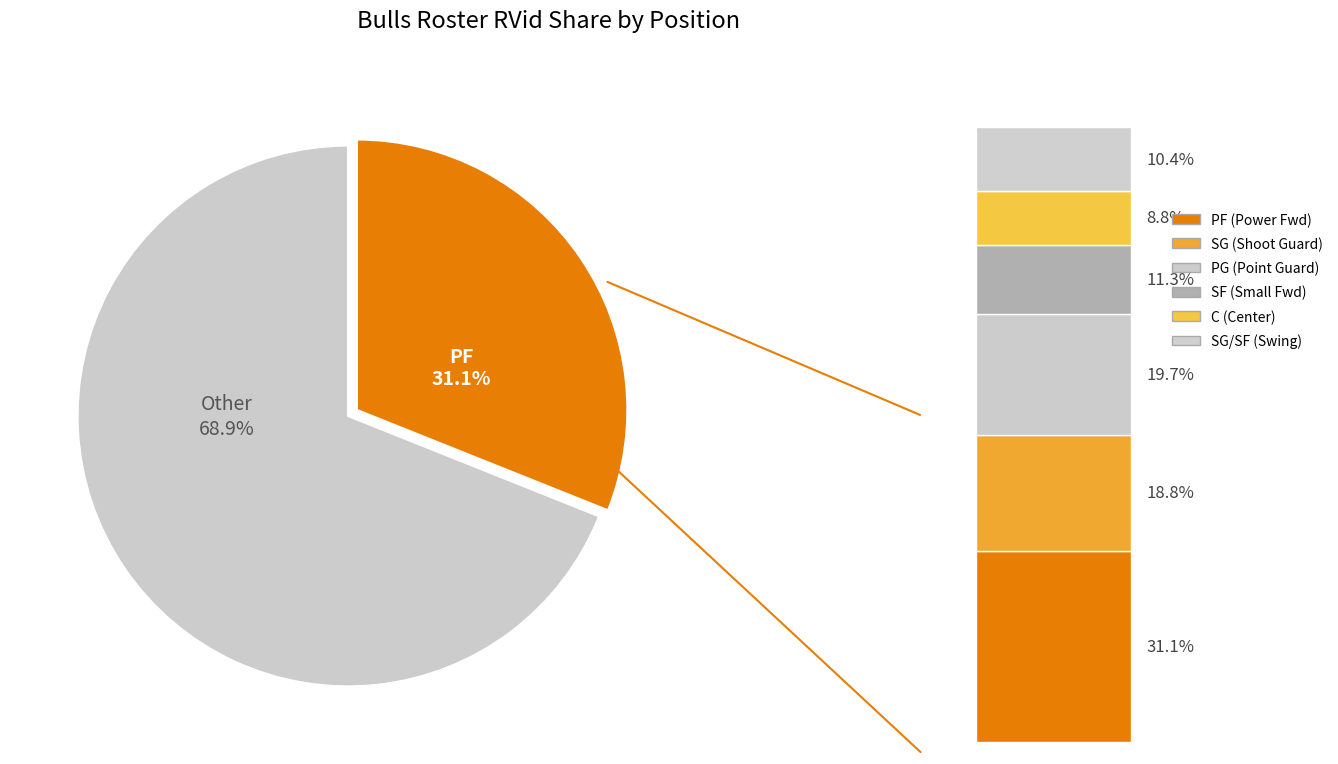

Count the number of slices in the pie.

2